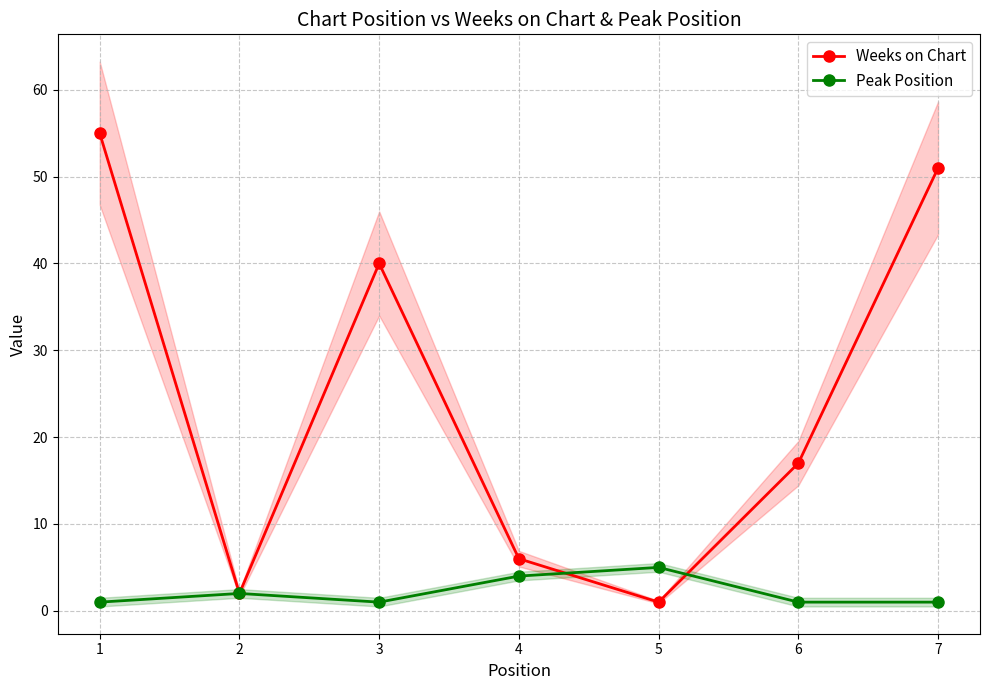

Reading right to left, list all the values displayed in this chart.

Weeks on Chart: 51	17	1	6	40	2	55
Peak Position: 1	1	5	4	1	2	1